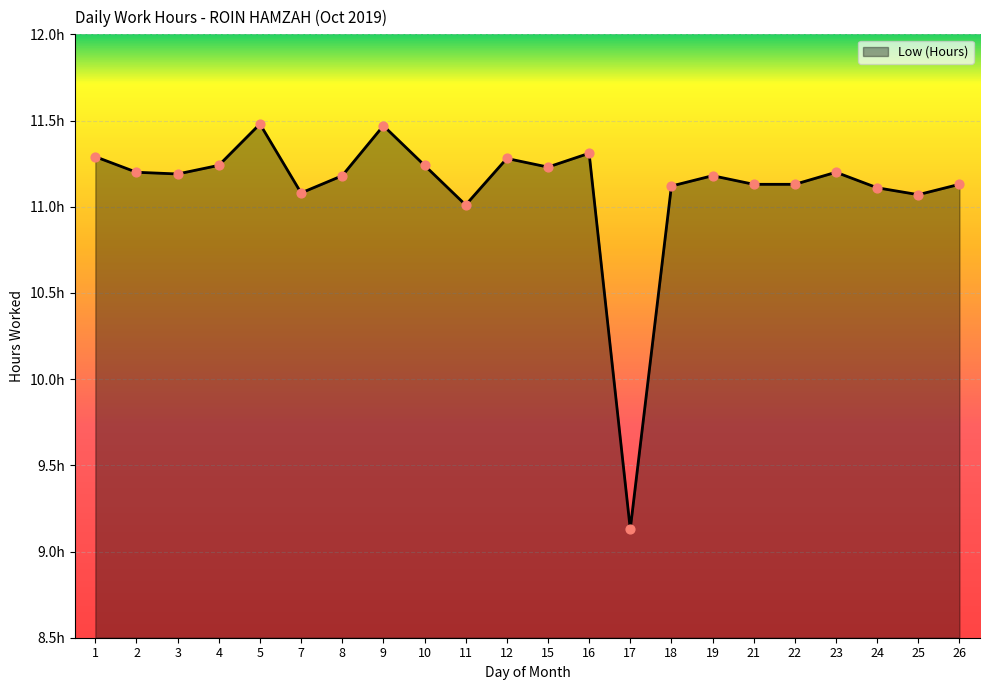

Which has a higher value, 1 or 18?

1